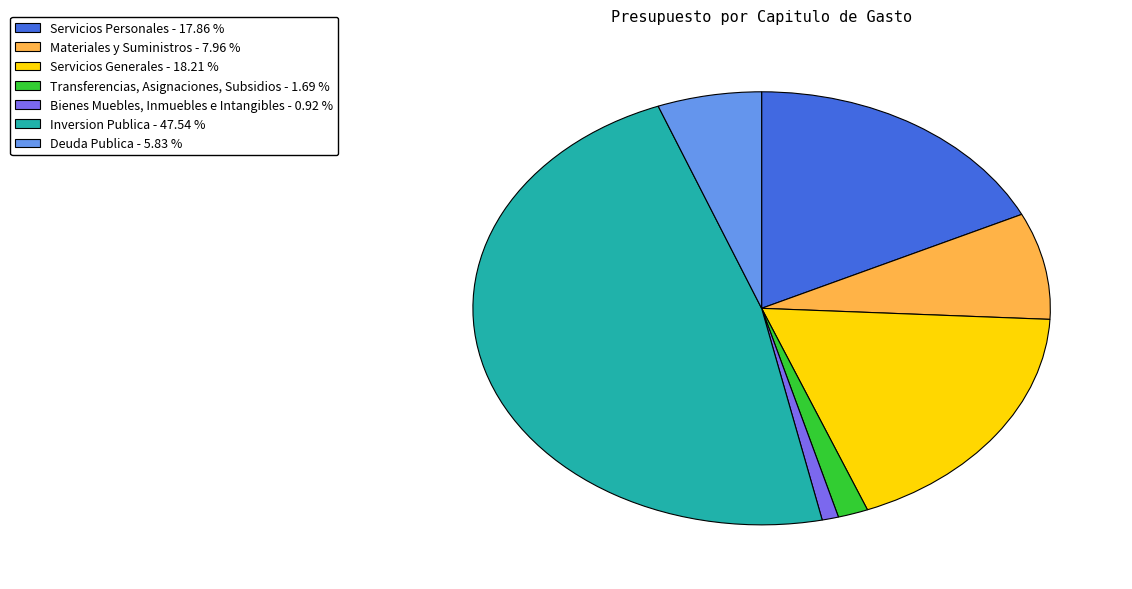

Does any single category account for the majority?

No